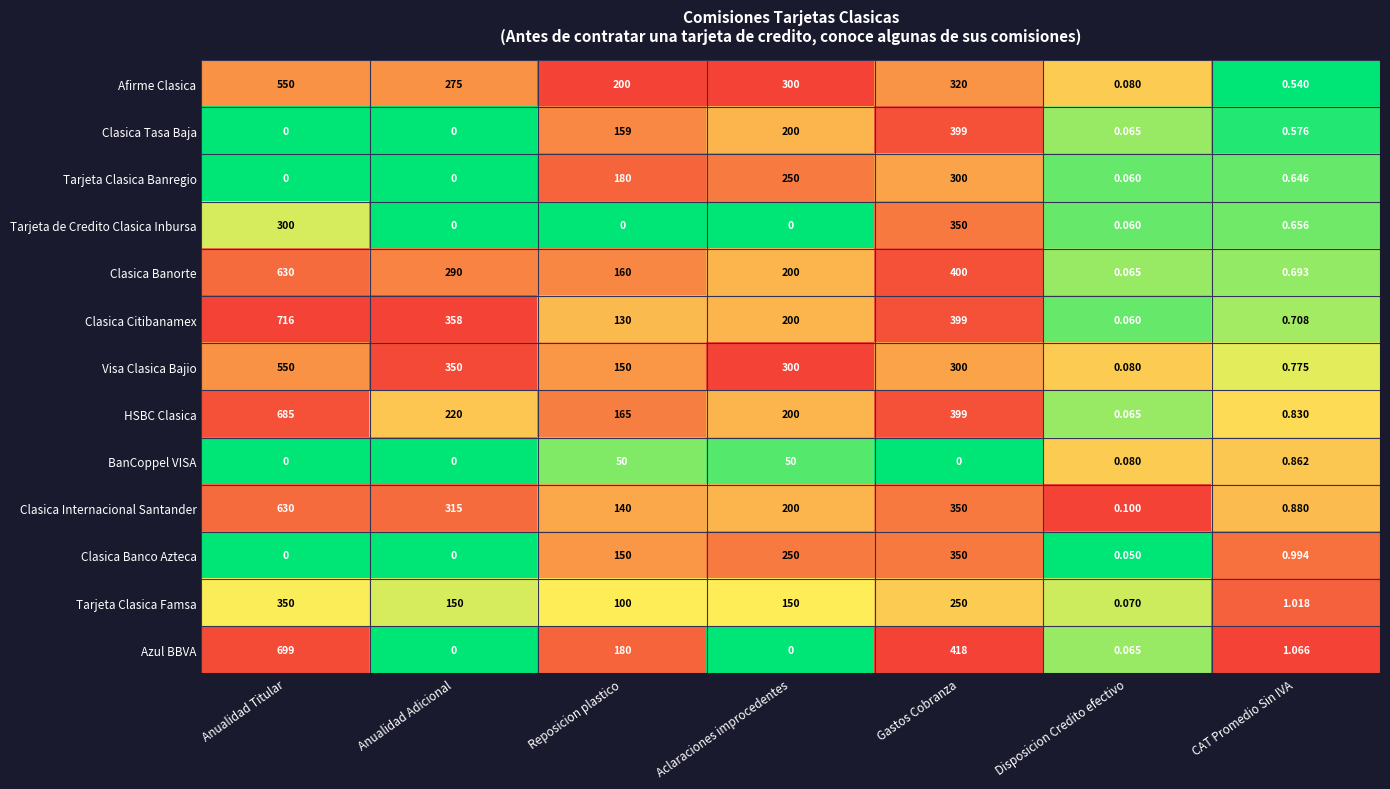

Rank the series at CAT Promedio Sin IVA from lowest to highest value.

Afirme Clasica, Clasica Tasa Baja, Tarjeta Clasica Banregio, Tarjeta de Credito Clasica Inbursa, Clasica Banorte, Clasica Citibanamex, Visa Clasica Bajio, HSBC Clasica, BanCoppel VISA, Clasica Internacional Santander, Clasica Banco Azteca, Tarjeta Clasica Famsa, Azul BBVA